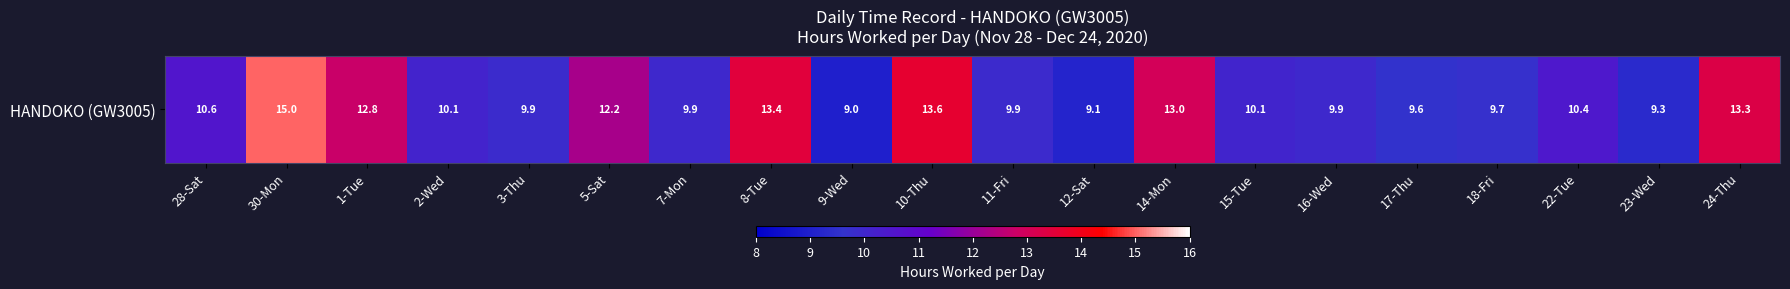

Count the number of categories in the chart.

20